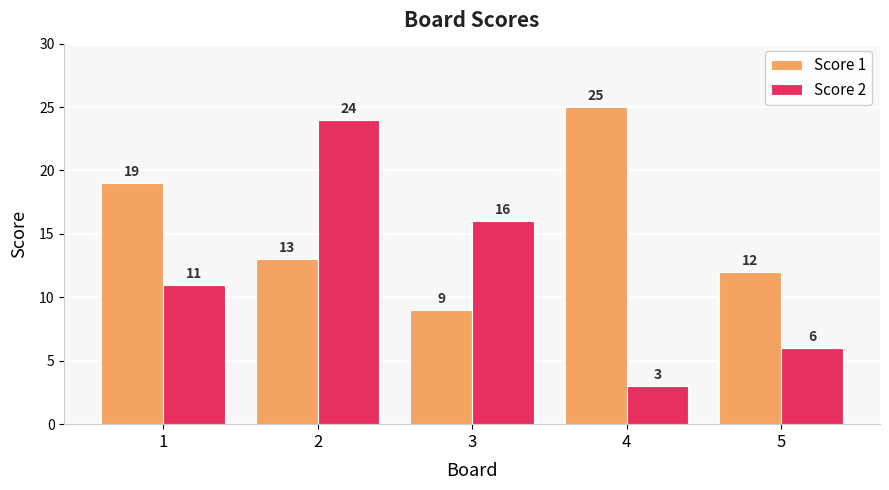

Where is Score 1 nearest to the value 17?

1